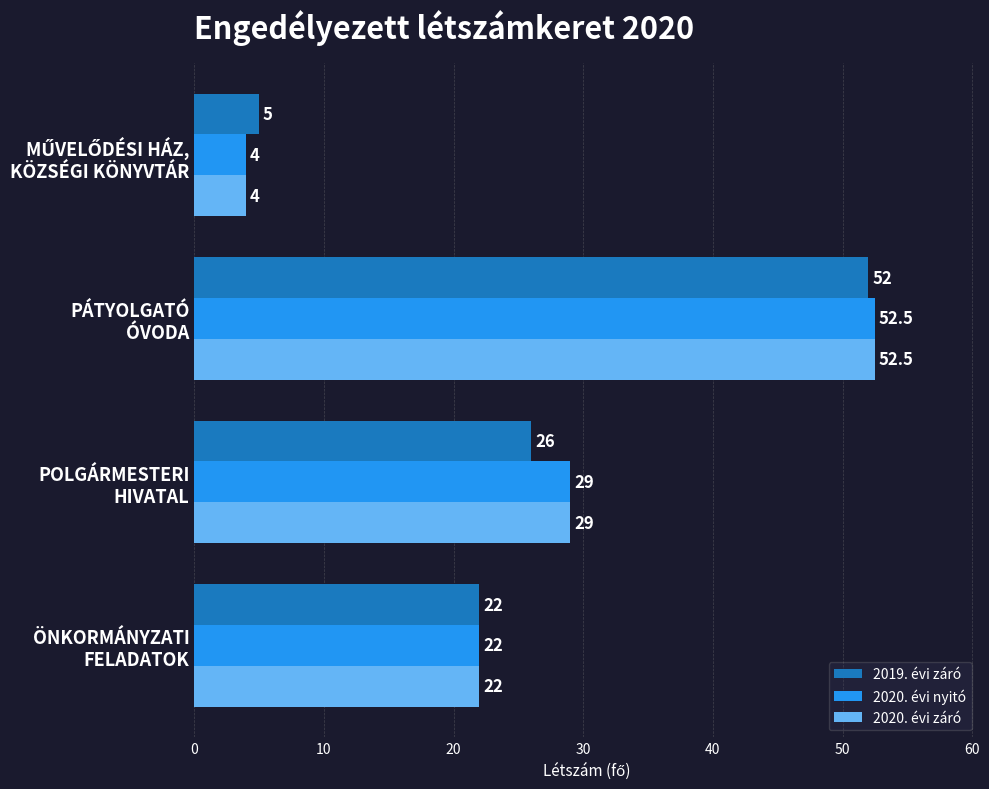

How many data points does each series have?

4